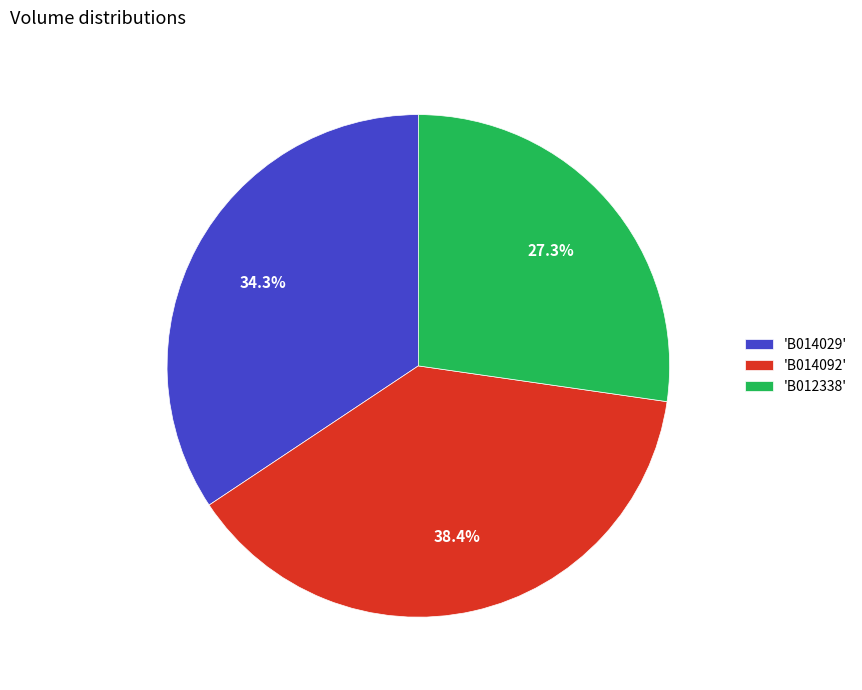

Rank the categories by value from highest to lowest.

'B014092', 'B014029', 'B012338'